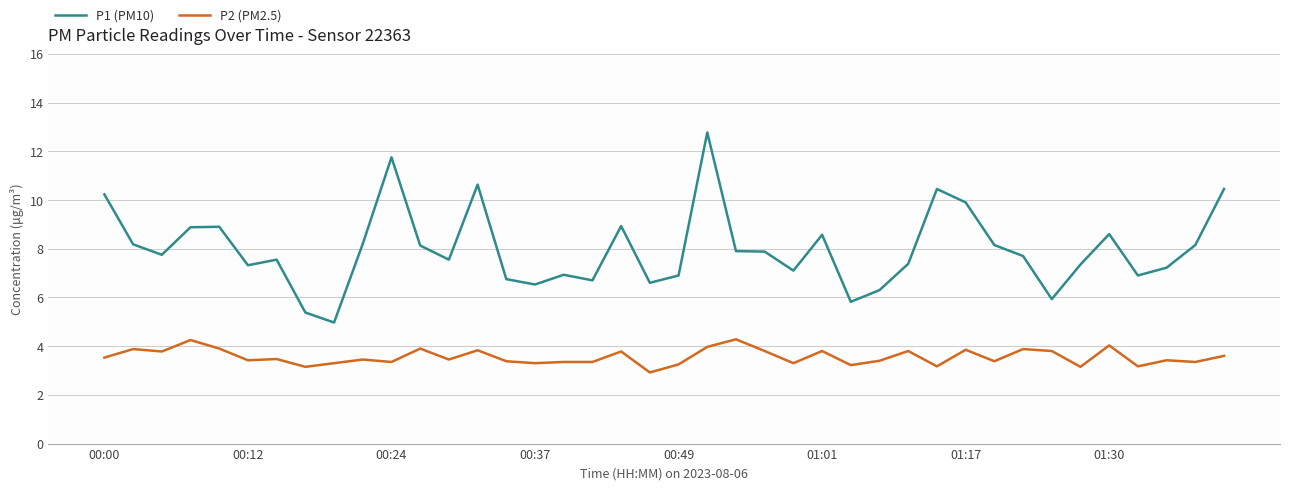

At how many categories does at least one series exceed 3?

40